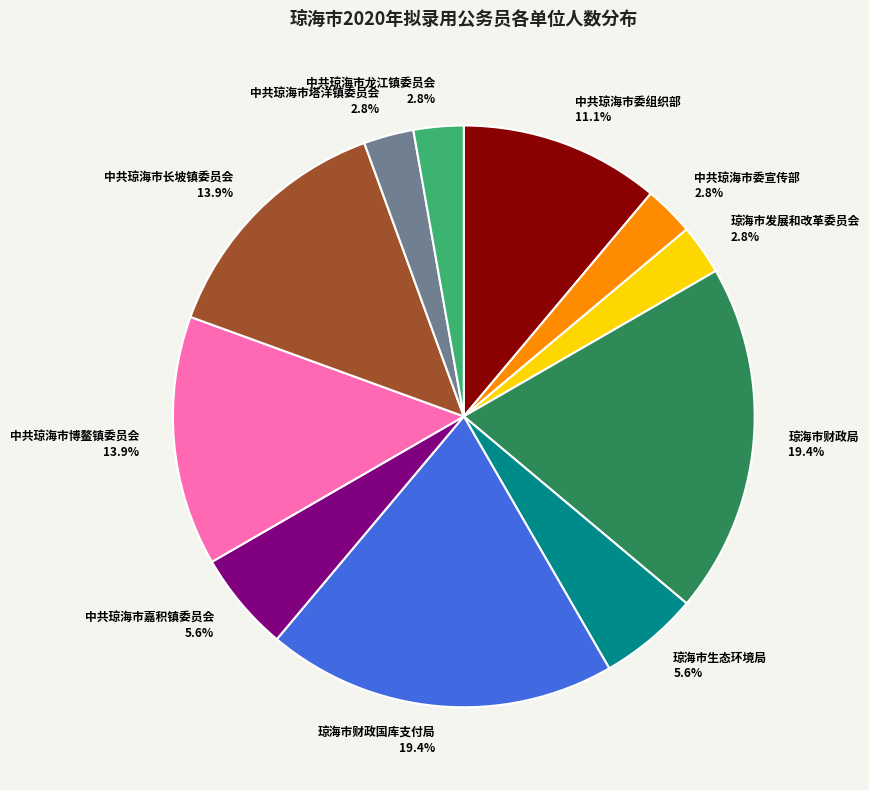

Does any single category account for the majority?

No